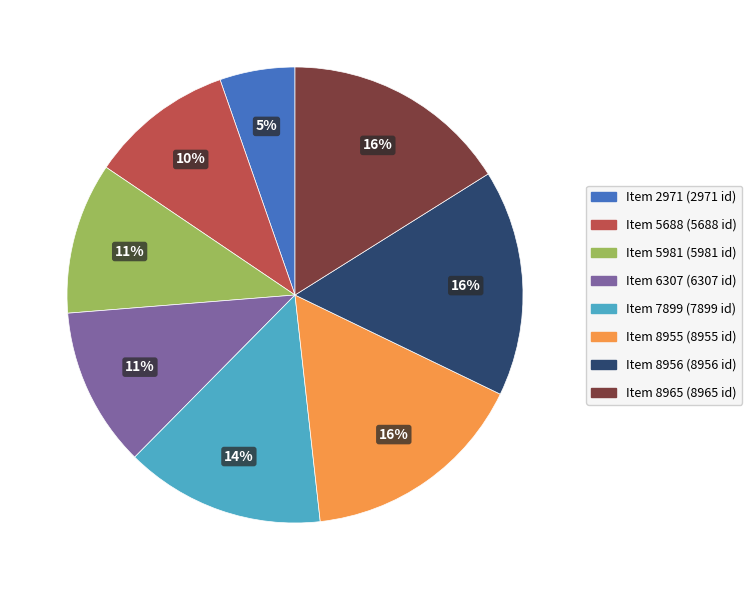

What is the smallest slice in the pie chart?

Item 2971